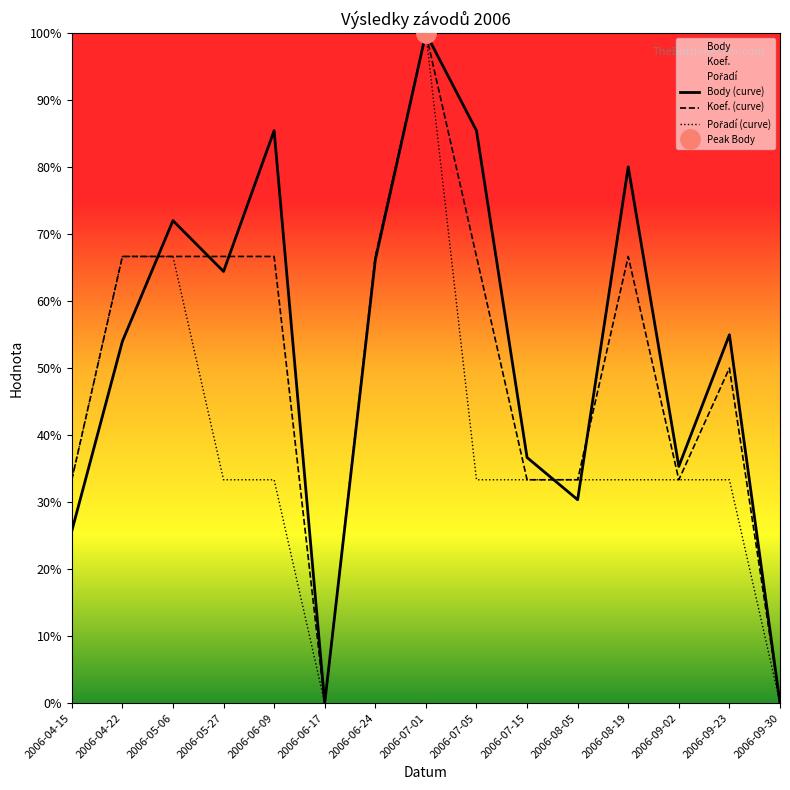

What is the total value across all series at 2006-04-22?

1.9